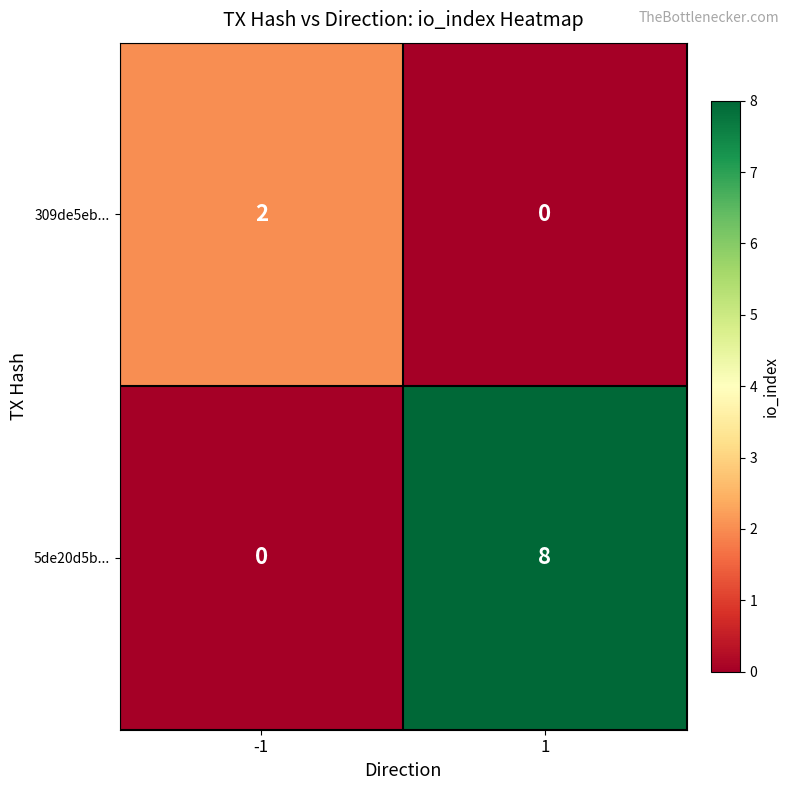

At which category is the sum across all series the highest?

1